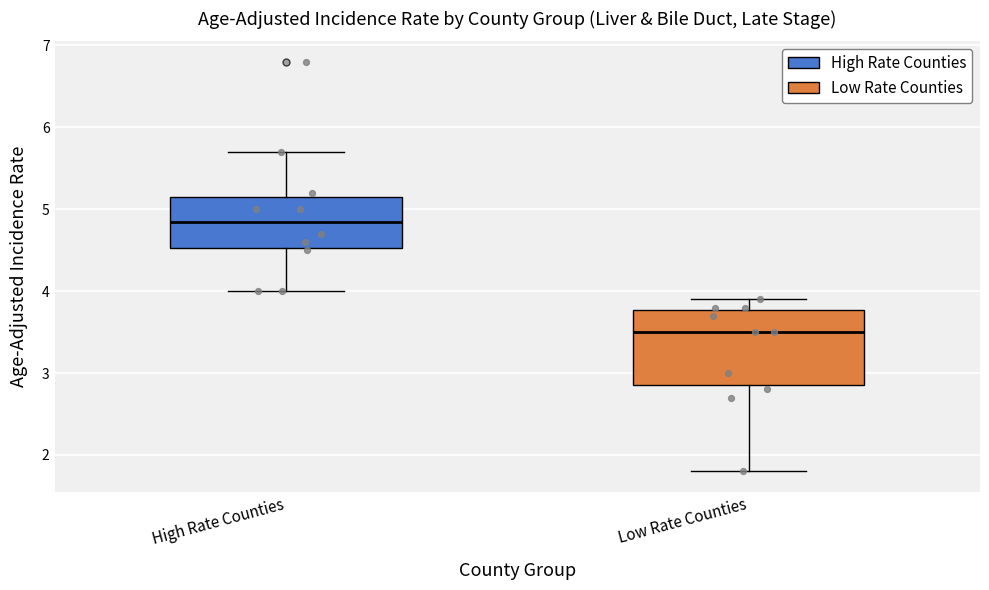

Which box has the highest median line?

High Rate Counties